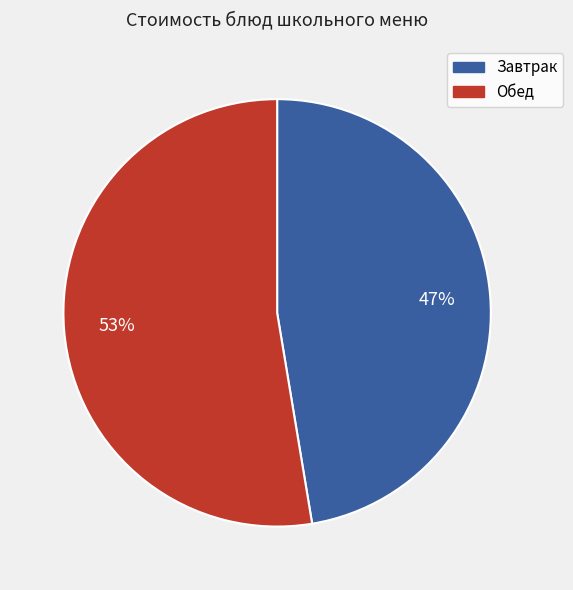

Is it true that Обед is 53% of the pie?

True